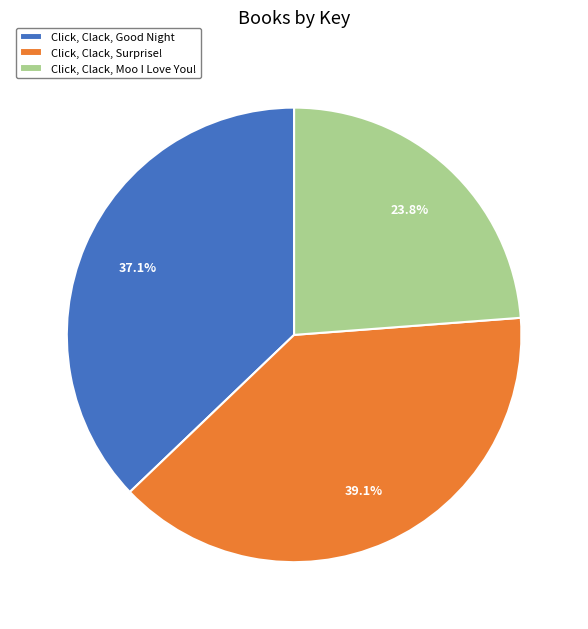

To the nearest percent, what is the difference between the largest and smallest slice percentages?

15%